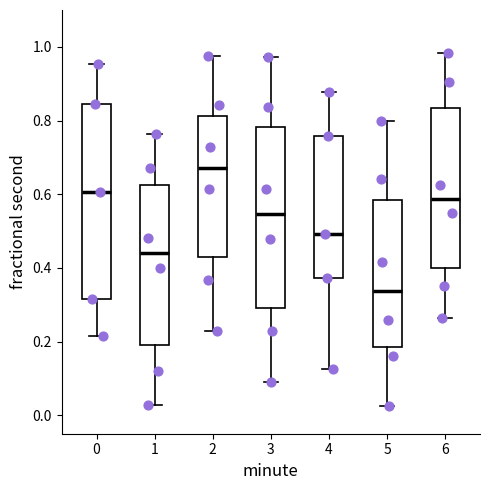

Which box's median line is the highest?

2